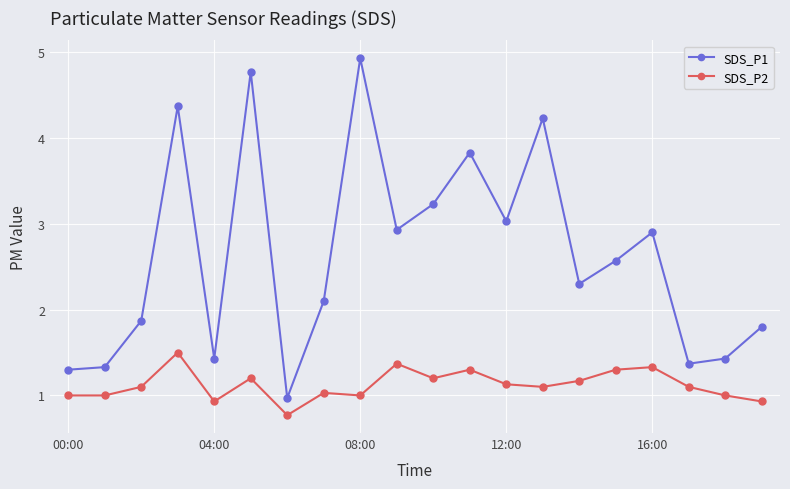

True or false: SDS_P1 and SDS_P2 intersect in this chart.

False